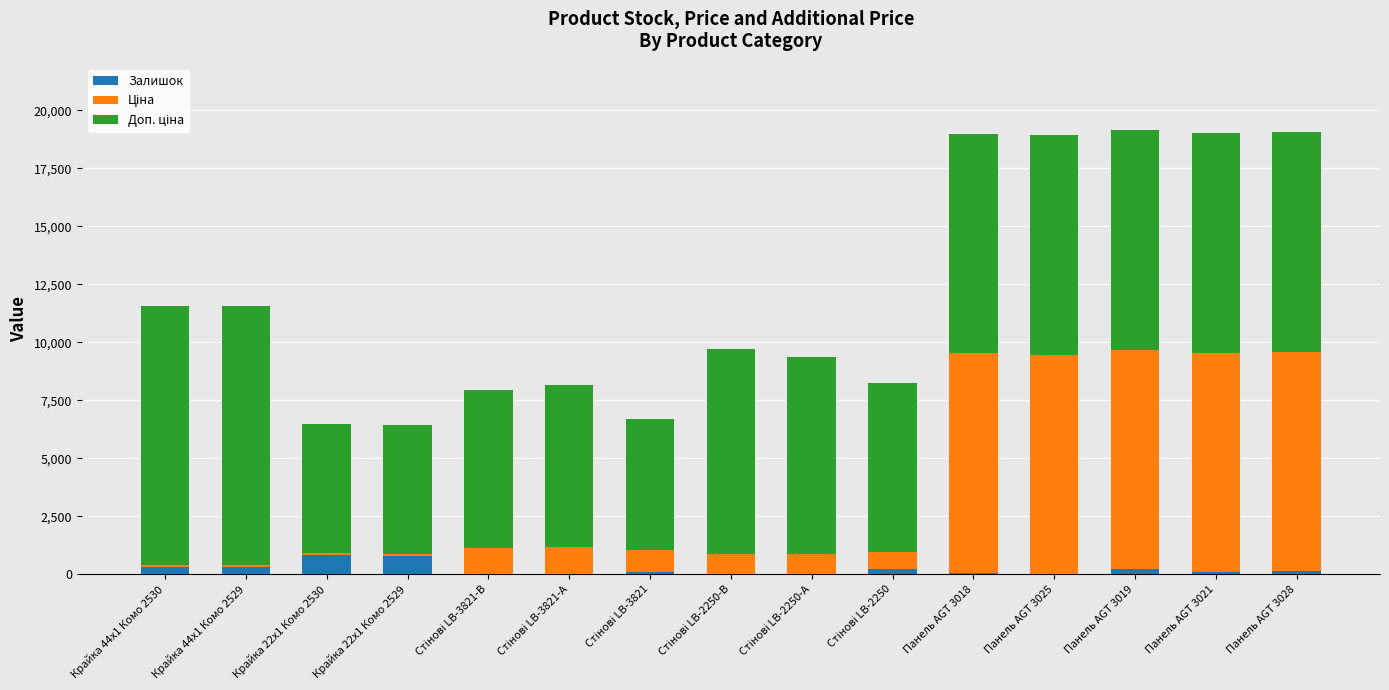

Count the number of categories in the chart.

15